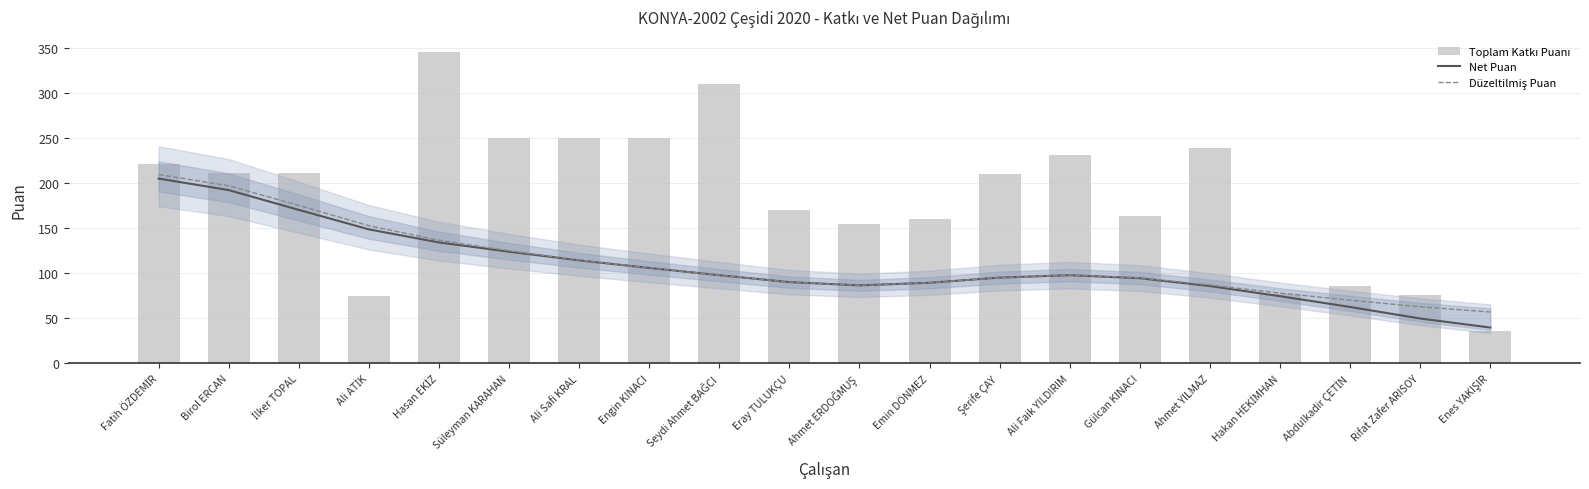

What is the difference between the maximum and second lowest values in the Toplam Katkı Puanı series?

270.0